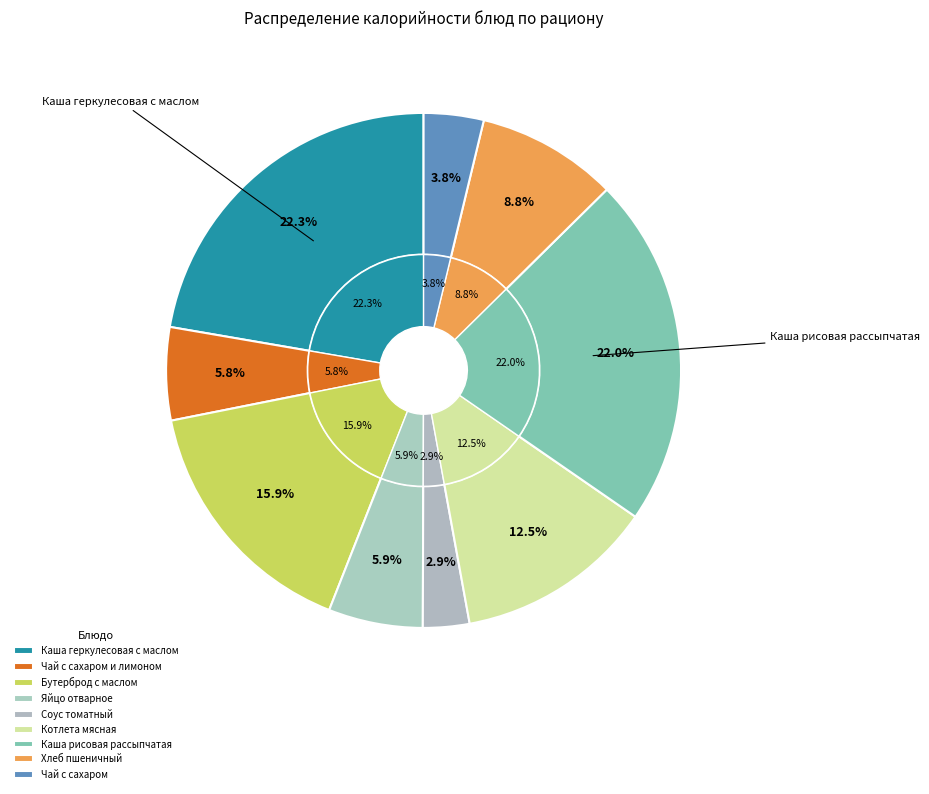

Does Чай с сахаром и лимоном account for over 50% of the chart?

No